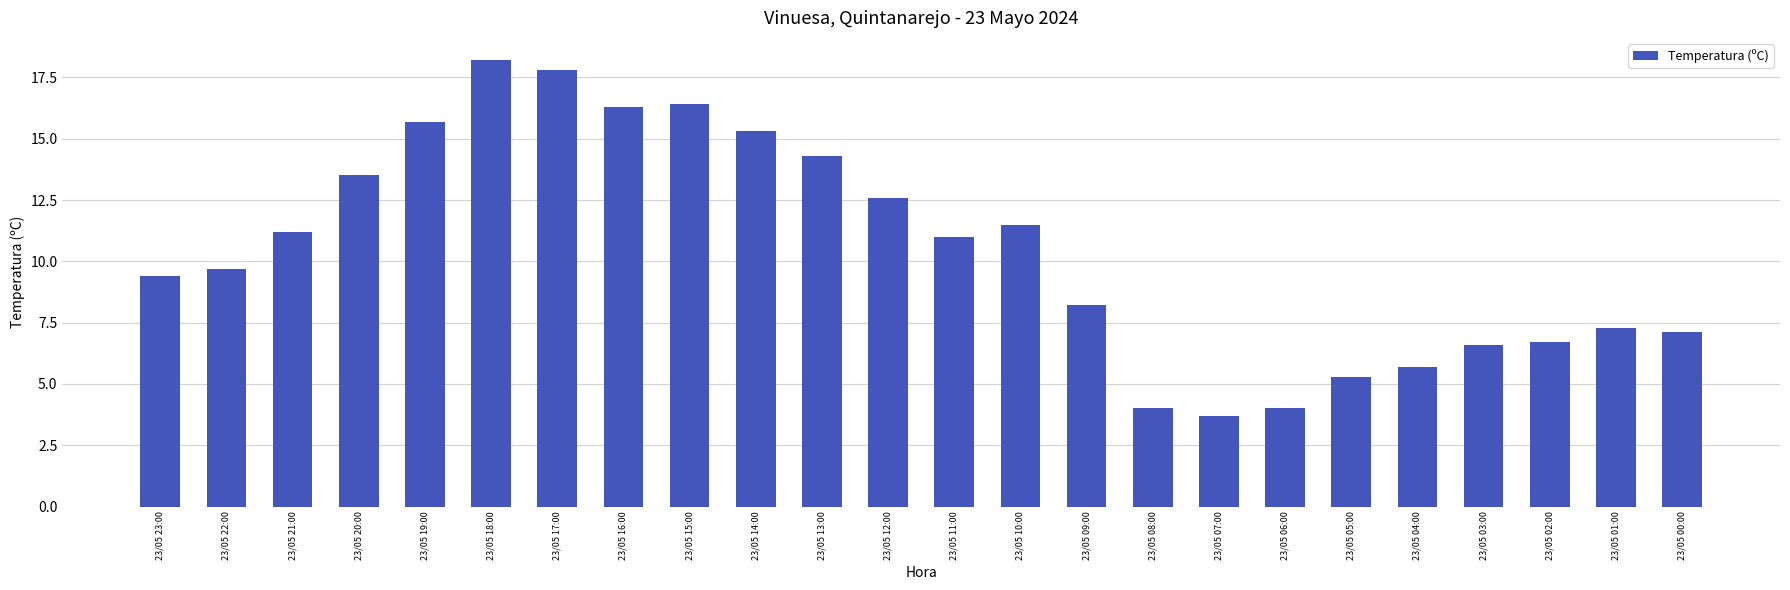

At which label is the value closest to 10?

23/05 22:00